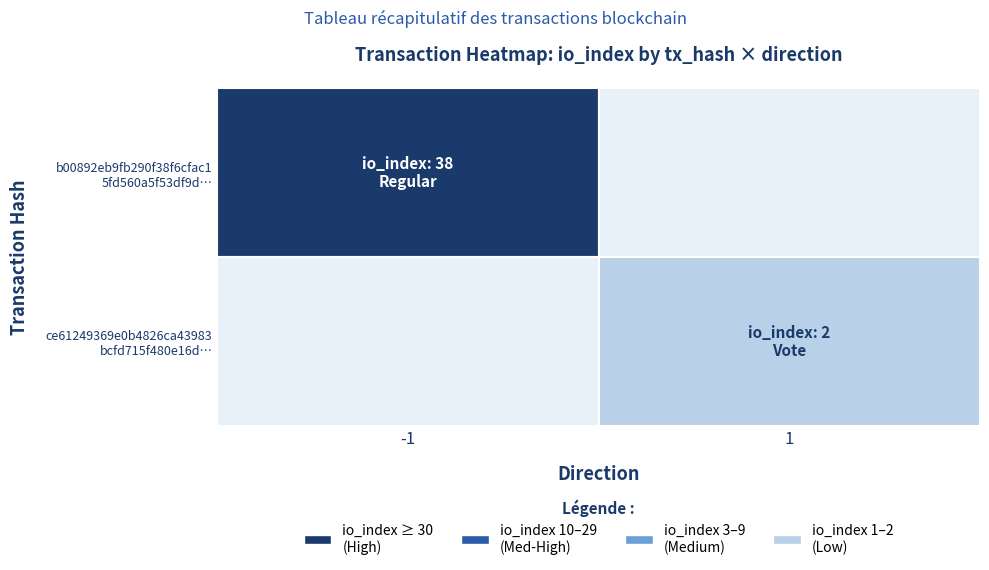

Which series has the largest range (max minus min)?

b00892eb9fb290f38f6cfac15fd560a5f53df9d